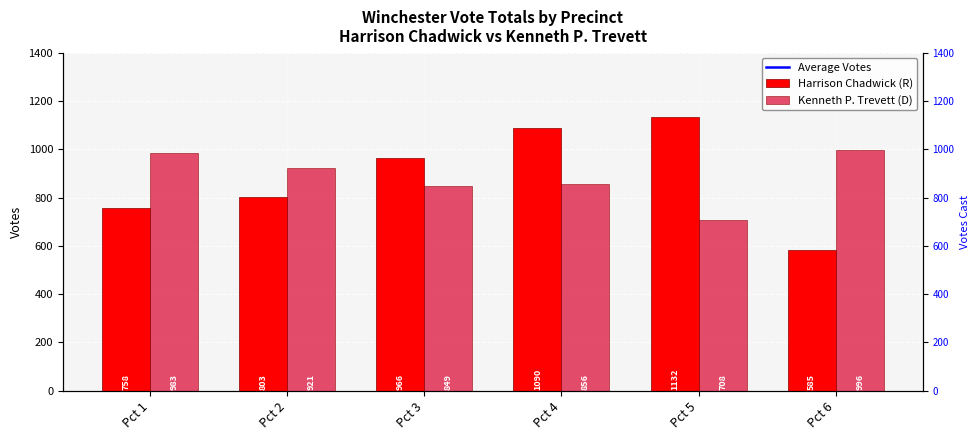

How many distinct data groups are displayed?

3